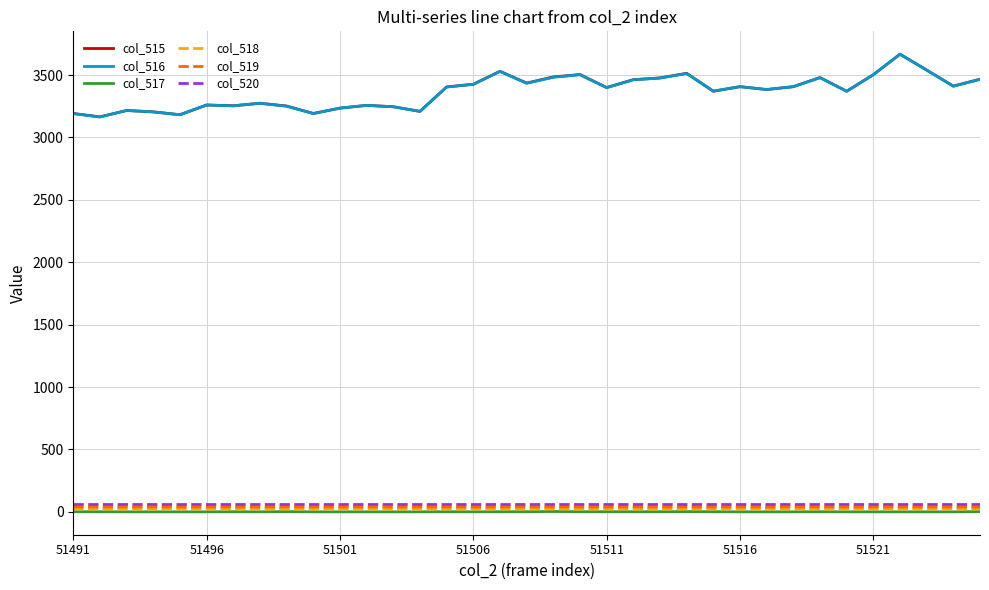

True or false: col_520 and col_515 cross at least once.

False